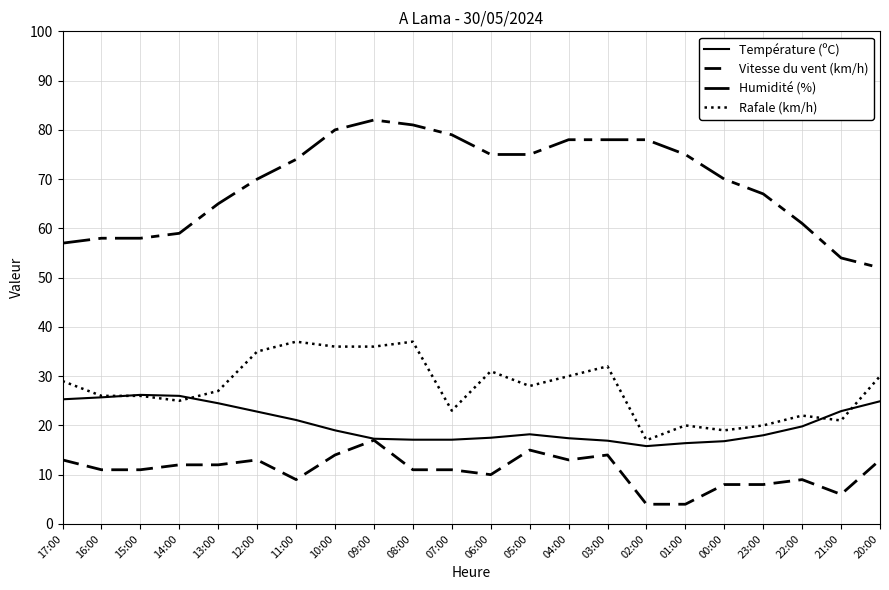

Reading left to right, what are all the values shown in this chart?

Température (ºC): 25.3	25.7	26.2	26.0	24.5	22.8	21.1	19.0	17.3	17.1	17.1	17.5	18.2	17.4	16.9	15.8	16.4	16.8	18.0	19.8	22.9	24.9
Vitesse du vent (km/h): 13.0	11.0	11.0	12.0	12.0	13.0	9.0	14.0	17.0	11.0	11.0	10.0	15.0	13.0	14.0	4.0	4.0	8.0	8.0	9.0	6.0	13.0
Humidité (%): 57.0	58.0	58.0	59.0	65.0	70.0	74.0	80.0	82.0	81.0	79.0	75.0	75.0	78.0	78.0	78.0	75.0	70.0	67.0	61.0	54.0	52.0
Rafale (km/h): 29.0	26.0	26.0	25.0	27.0	35.0	37.0	36.0	36.0	37.0	23.0	31.0	28.0	30.0	32.0	17.0	20.0	19.0	20.0	22.0	21.0	30.0